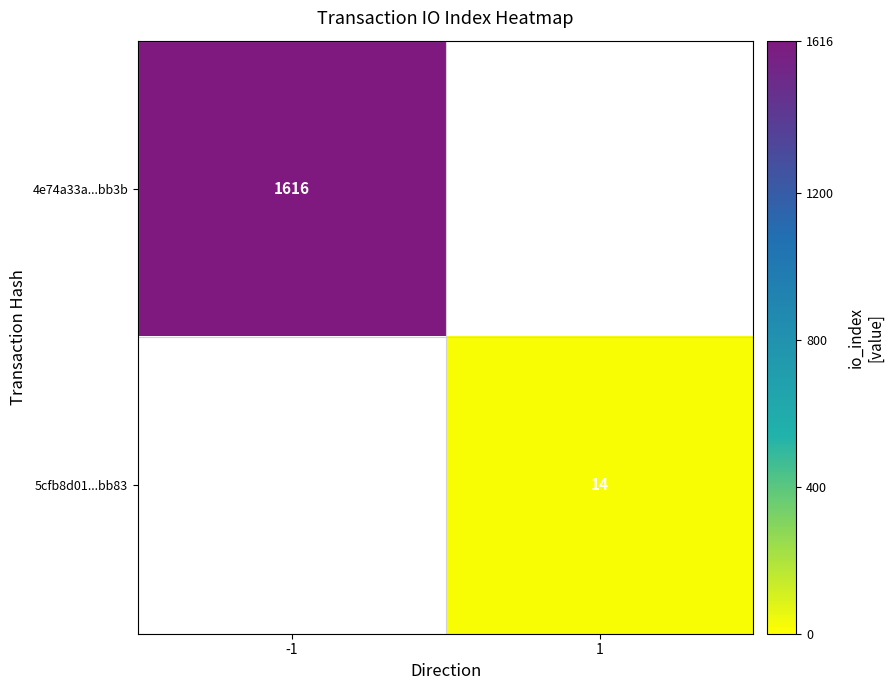

True or false: 5cfb8d01...bb83 has a value of 14 at 1.

True